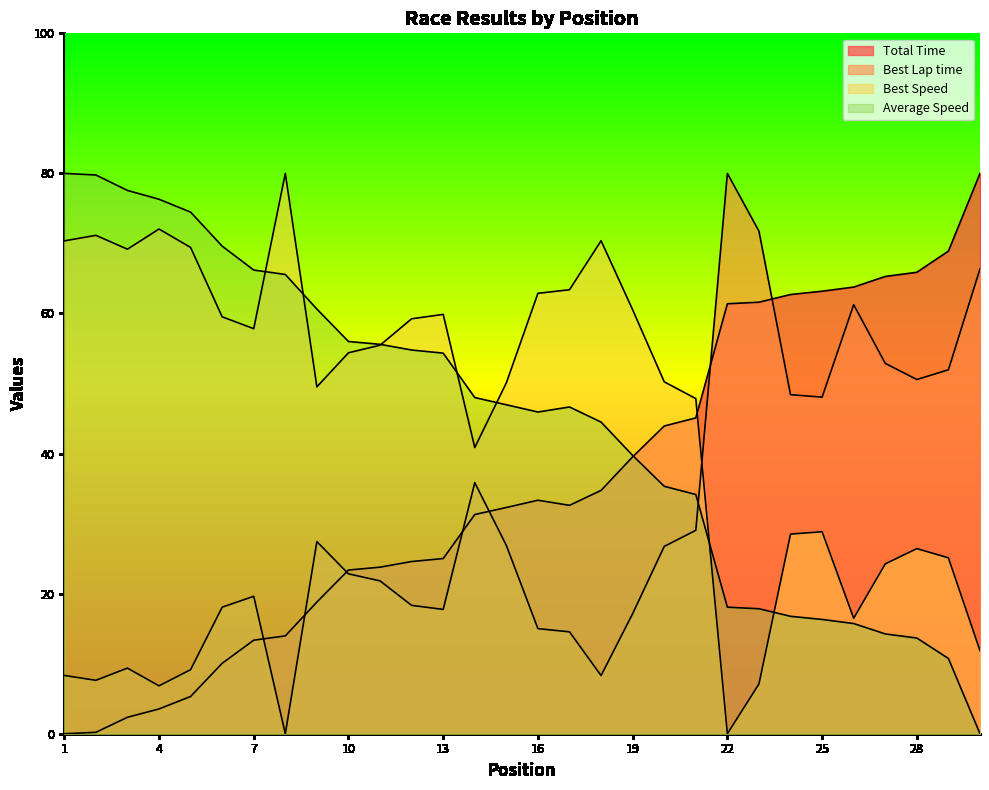

What is the spread (max minus min) of values at 15?

23.2